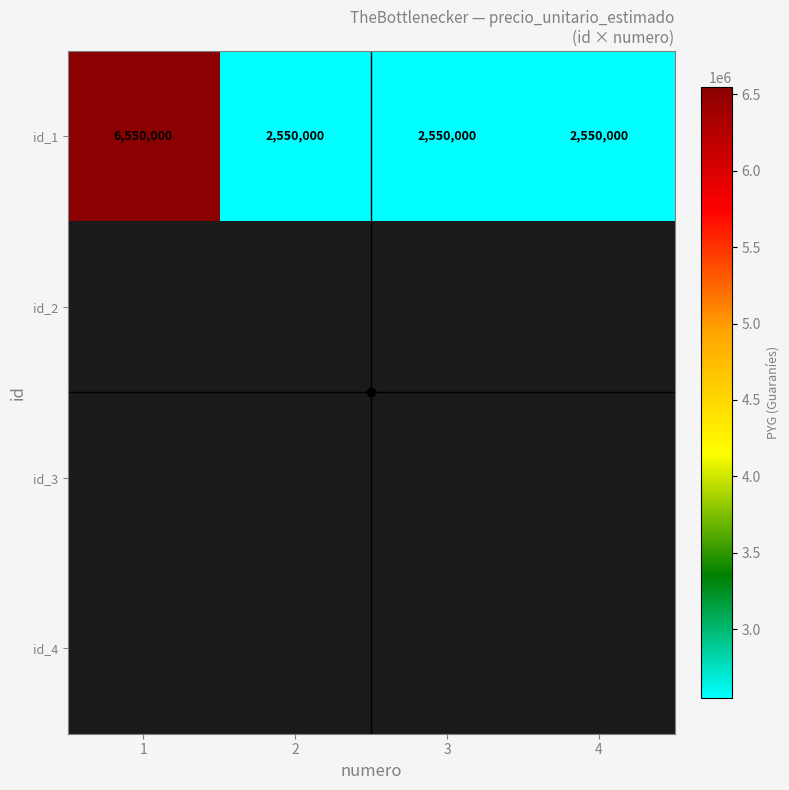

True or false: id_1 has a value of 2550000 at 2.

True